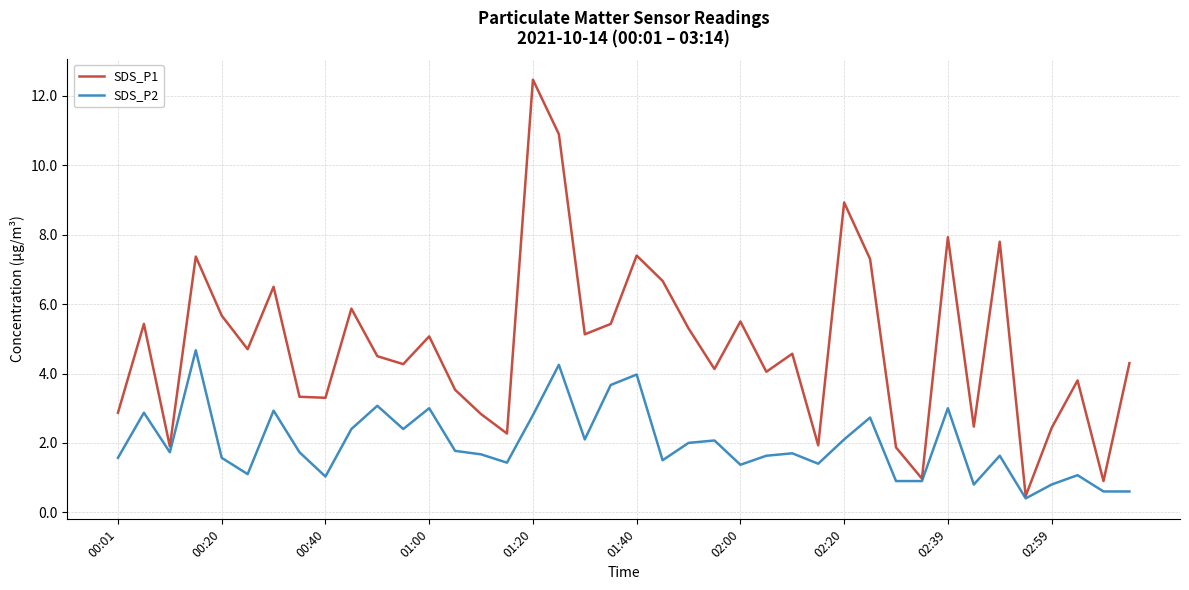

Which series has the widest spread of values?

SDS_P1